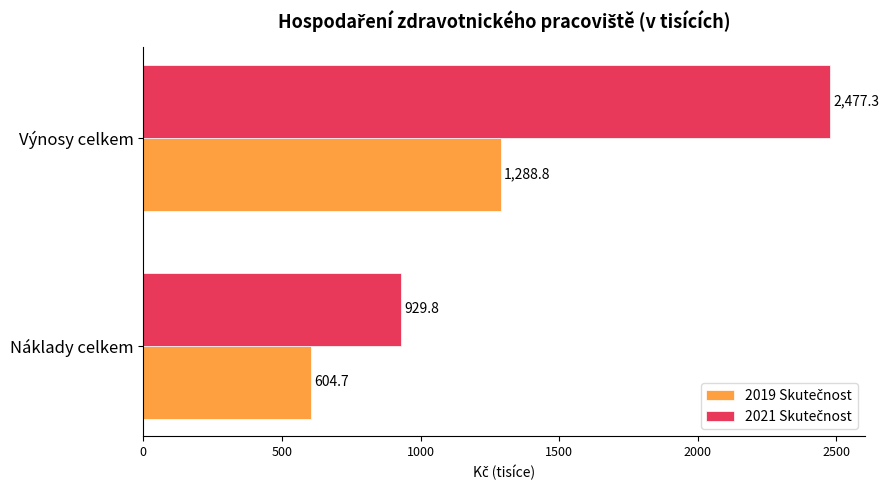

What is the spread (max minus min) of values at Náklady celkem?

325.1